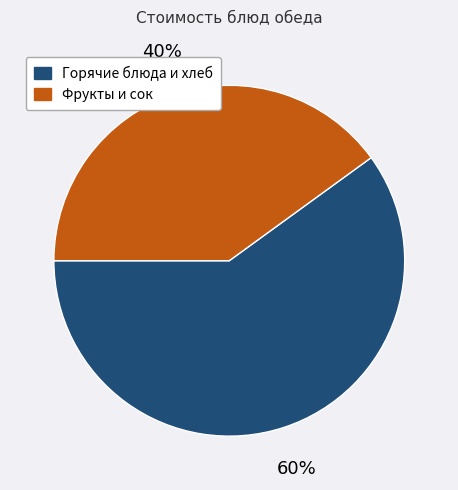

Rank the categories by value from lowest to highest.

Фрукты и сок, Горячие блюда и хлеб